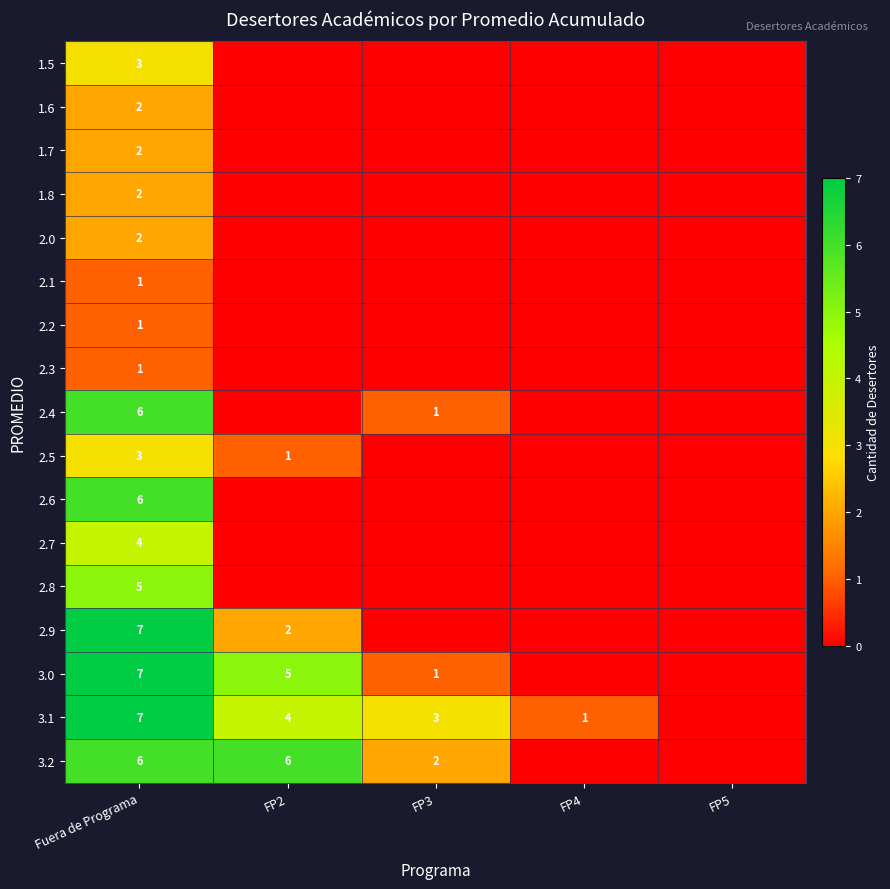

What is the spread (max minus min) of values at Fuera de Programa?

6